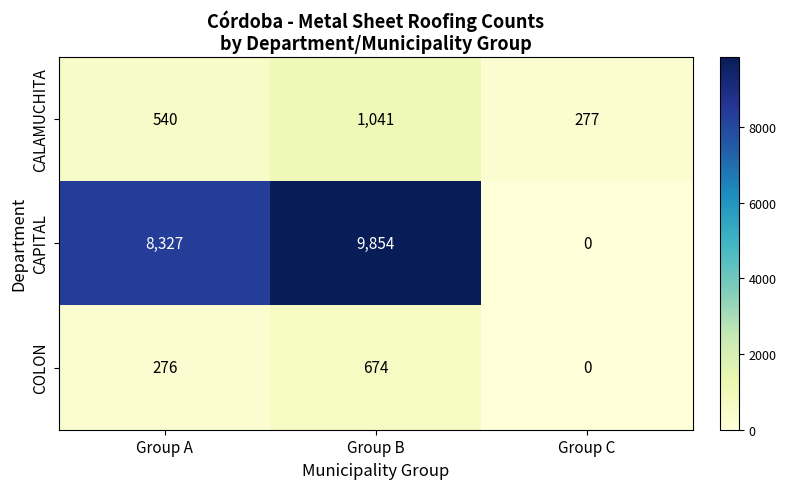

What is the sum of the CALAMUCHITA values at Group A and Group B?

1581